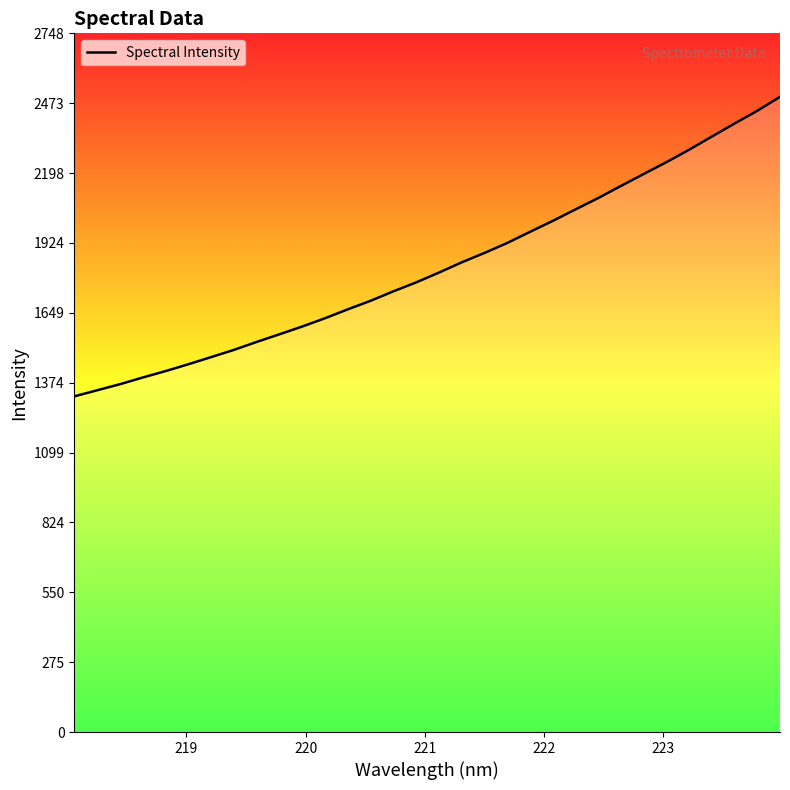

Is this an area chart (filled region under the line)?

No